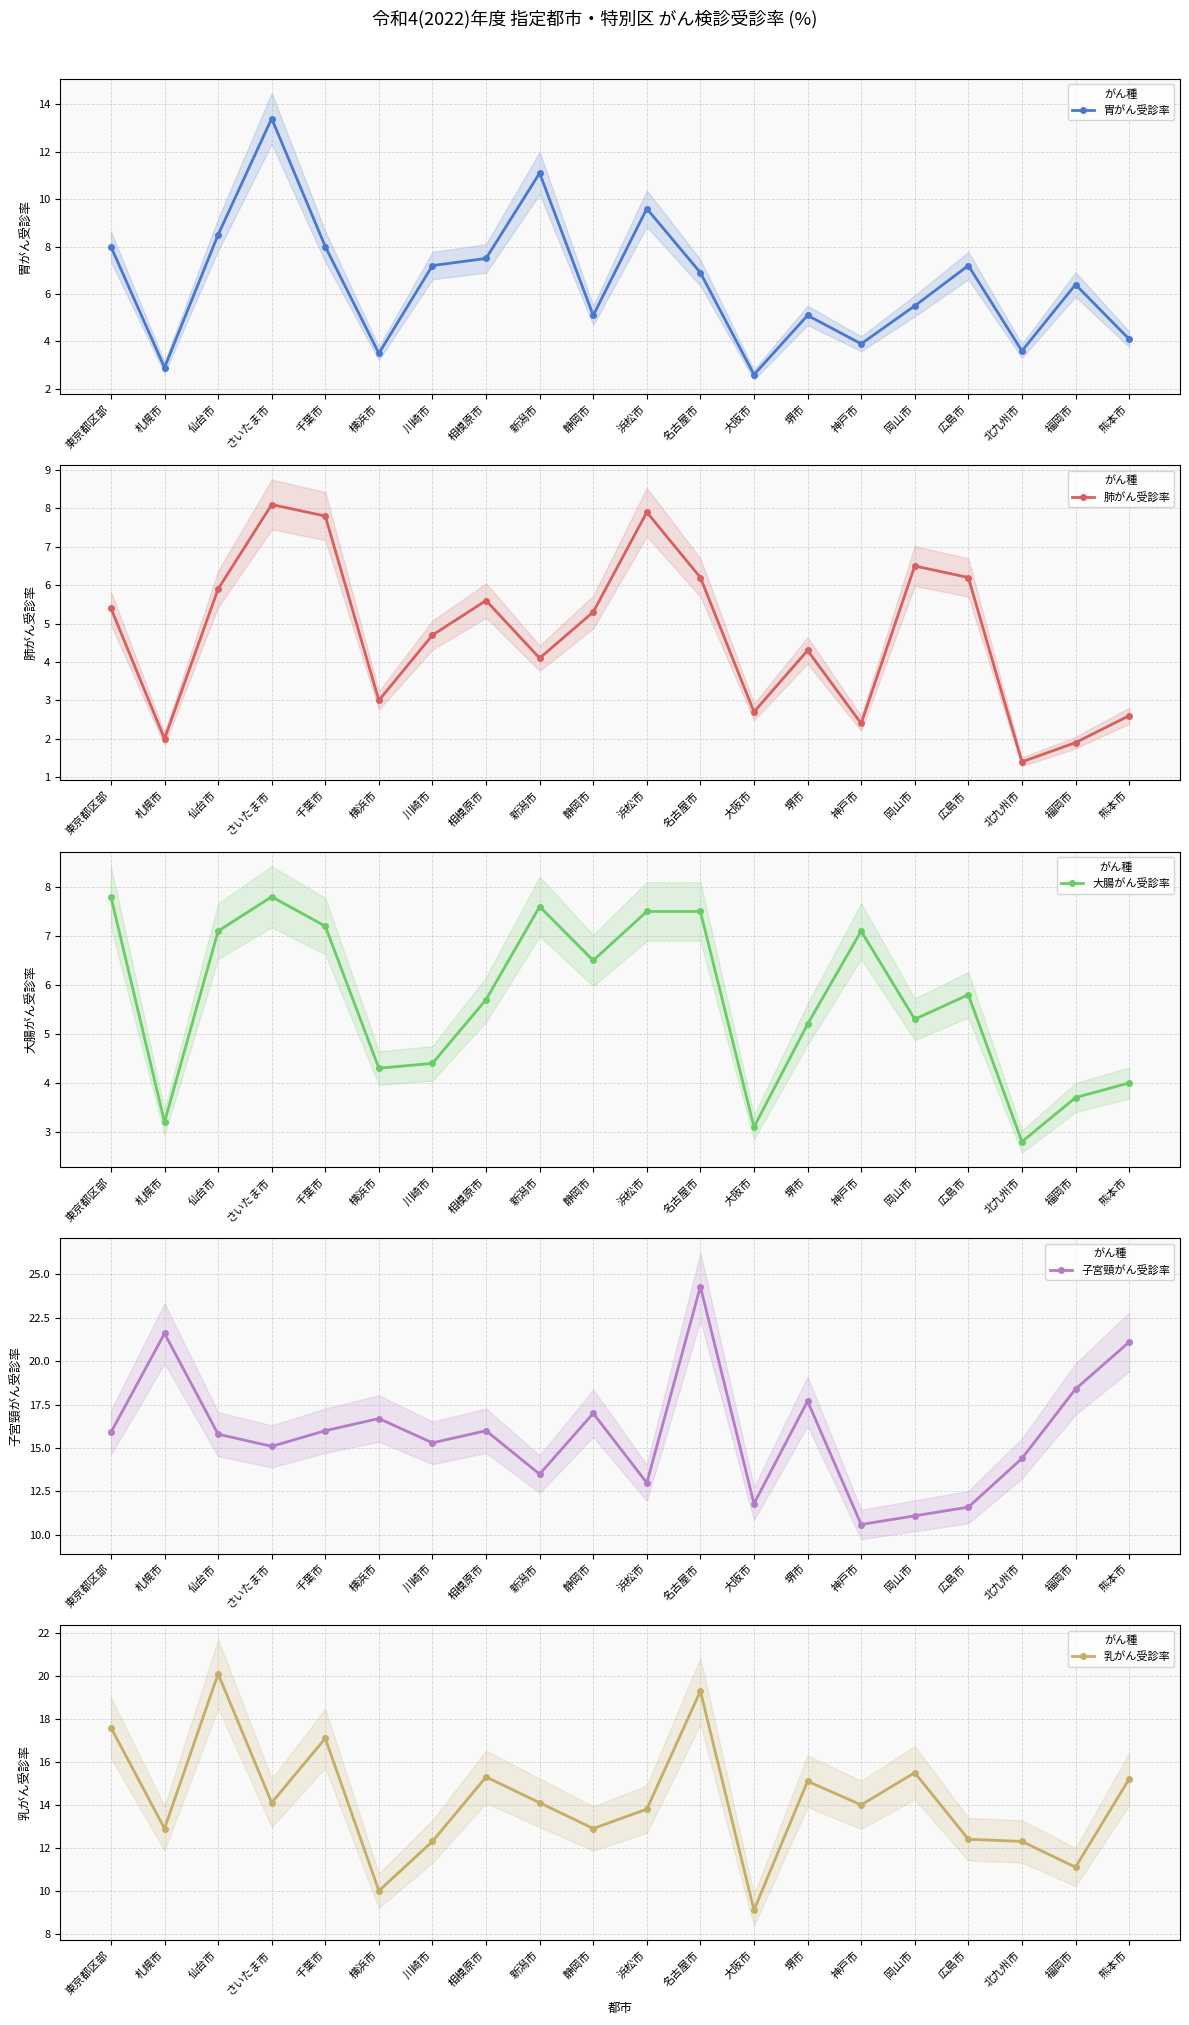

Reading left to right, extract all data points from this chart.

胃がん受診率: 8.0	2.9	8.5	13.4	8.0	3.5	7.2	7.5	11.1	5.1	9.6	6.9	2.6	5.1	3.9	5.5	7.2	3.6	6.4	4.1
肺がん受診率: 5.4	2.0	5.9	8.1	7.8	3.0	4.7	5.6	4.1	5.3	7.9	6.2	2.7	4.3	2.4	6.5	6.2	1.4	1.9	2.6
大腸がん受診率: 7.8	3.2	7.1	7.8	7.2	4.3	4.4	5.7	7.6	6.5	7.5	7.5	3.1	5.2	7.1	5.3	5.8	2.8	3.7	4.0
子宮頸がん受診率: 15.9	21.6	15.8	15.1	16.0	16.7	15.3	16.0	13.5	17.0	13.0	24.3	11.8	17.7	10.6	11.1	11.6	14.4	18.4	21.1
乳がん受診率: 17.6	12.9	20.1	14.1	17.1	10.0	12.3	15.3	14.1	12.9	13.8	19.3	9.1	15.1	14.0	15.5	12.4	12.3	11.1	15.2